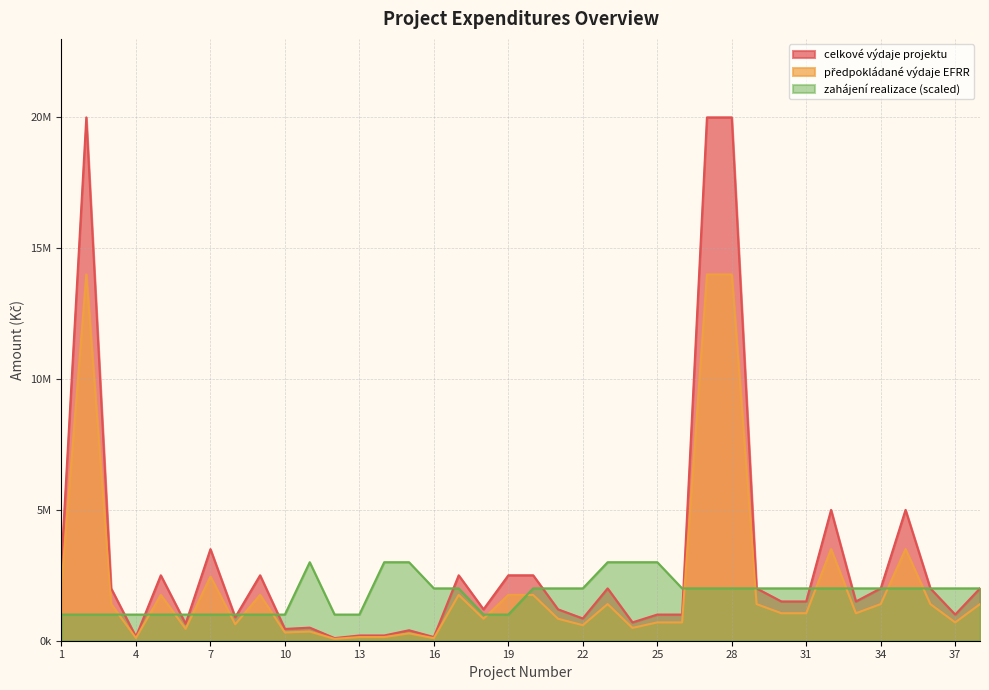

Between which two adjacent categories do zahajeni and efrr_vydaje first intersect?

3 and 4